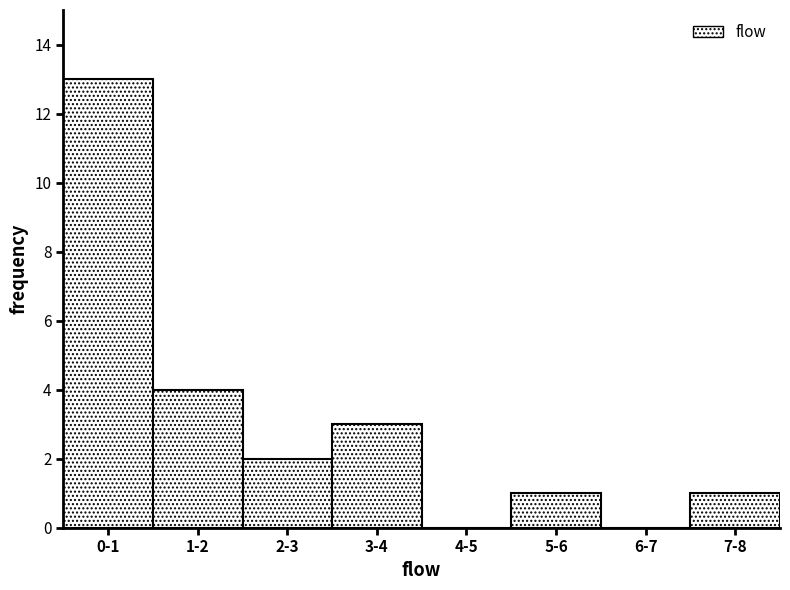

Reading left to right, list all the values displayed in this chart.

0-1=13	1-2=4	2-3=2	3-4=3	4-5=0	5-6=1	6-7=0	7-8=1